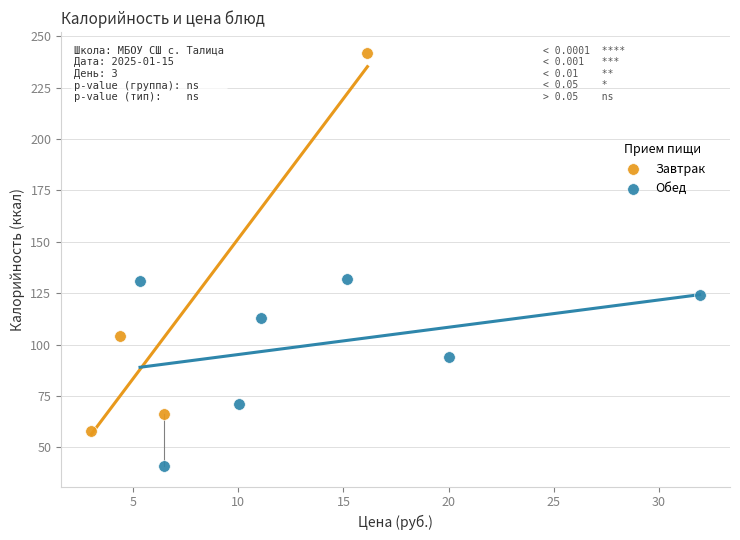

What are all the series names shown in the legend?

Завтрак, Обед